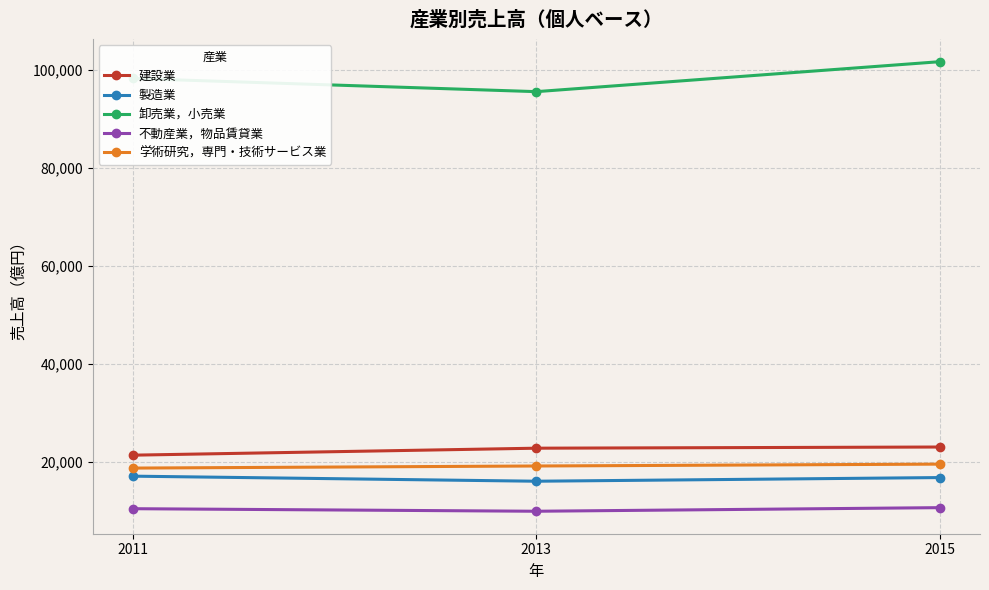

What are all the series names shown in the legend?

建設業, 製造業, 卸売業，小売業, 不動産業，物品賃貸業, 学術研究，専門・技術サービス業